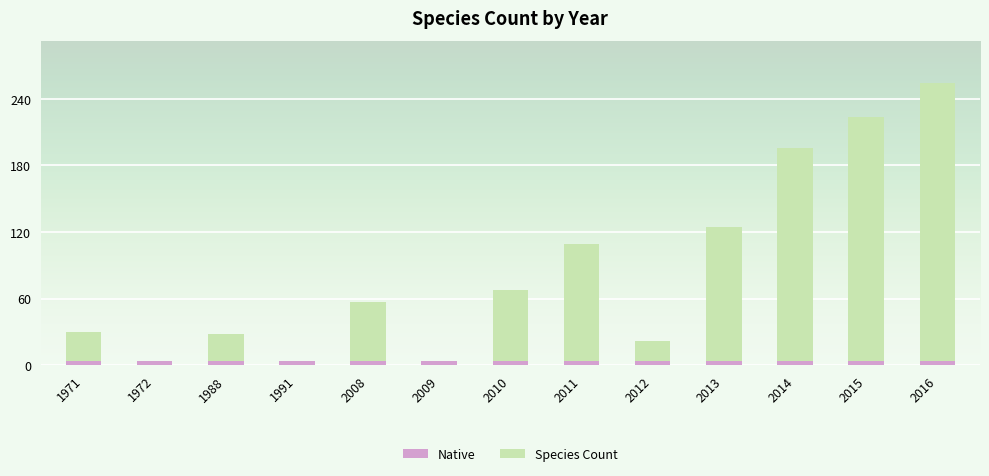

Is it true that the value at 2014 is 259?

False